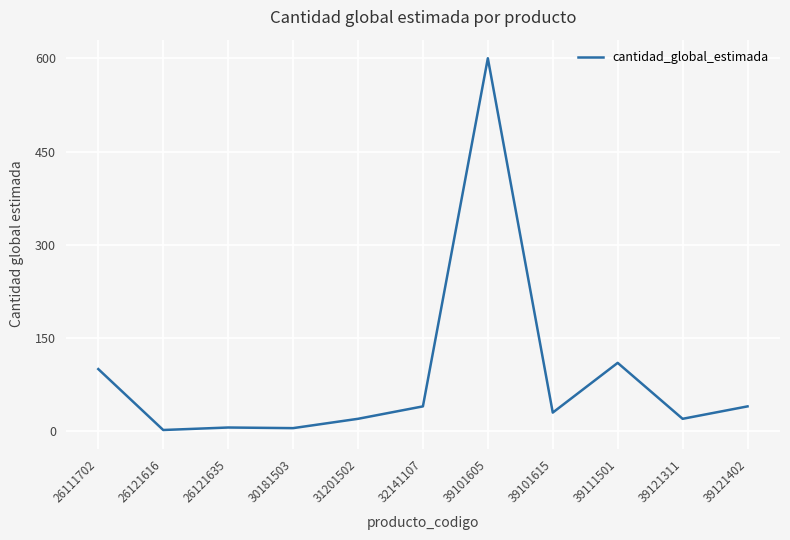

What is the difference between the maximum and minimum values?

598